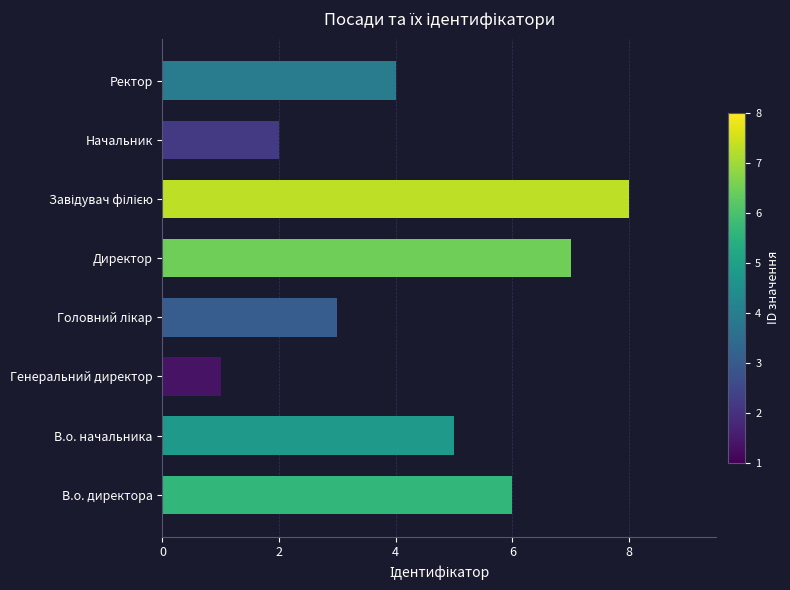

The value at В.о. начальника is 3. True or false?

False